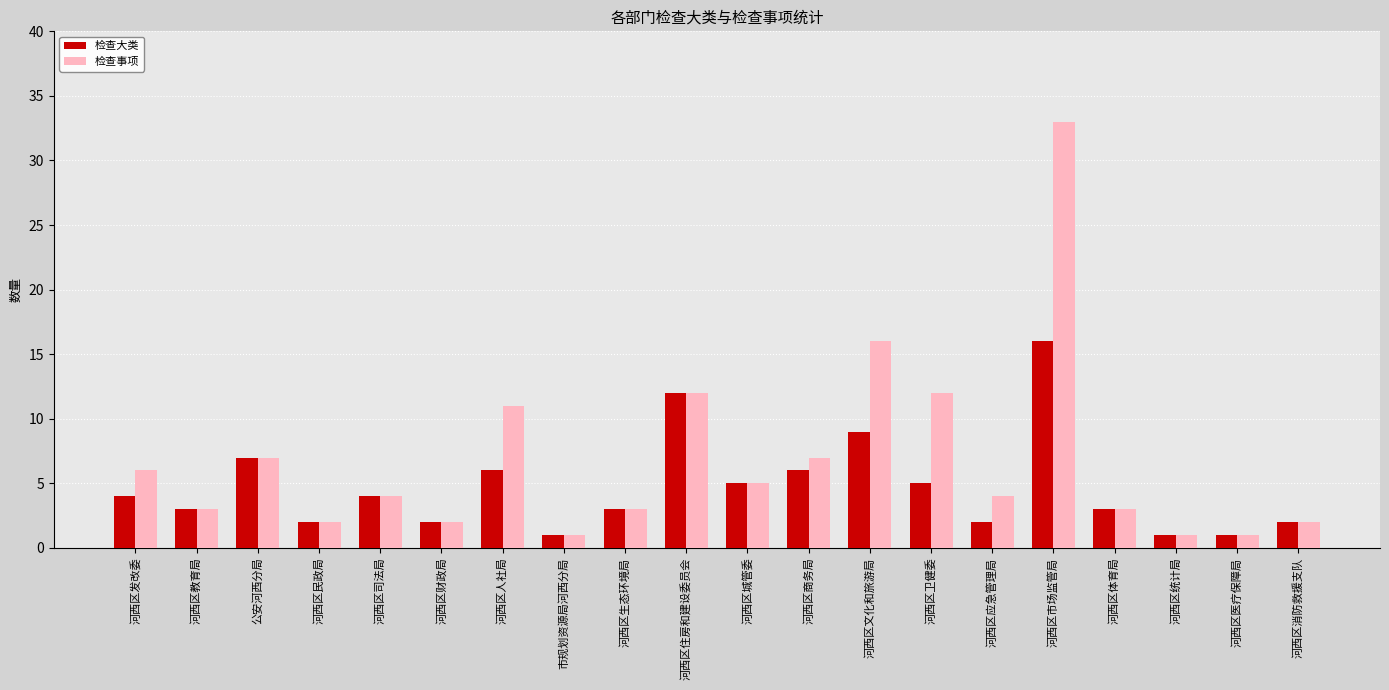

Read the 检查事项 value at 河西区体育局.

3